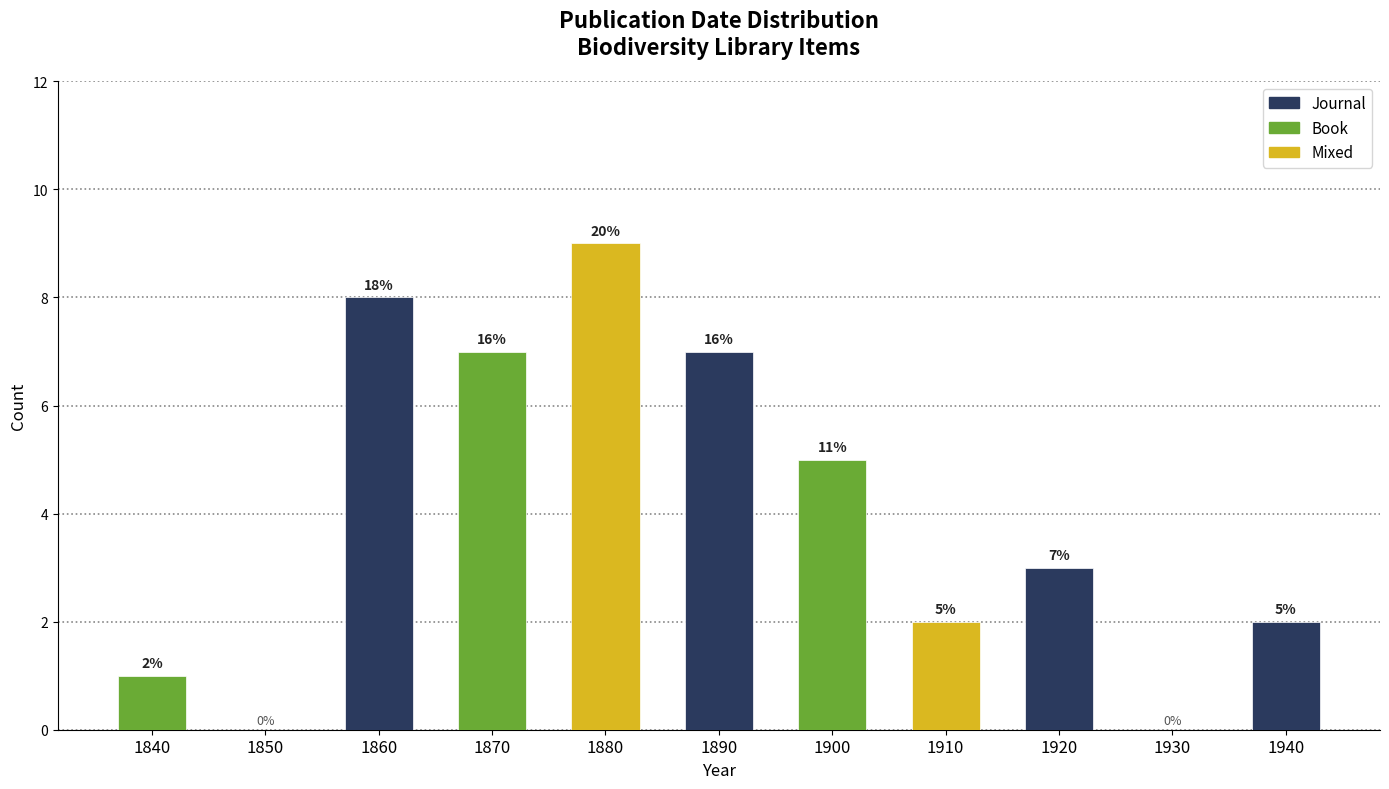

Reading left to right, what are all the values shown in this chart?

1840=1	1850=0	1860=8	1870=7	1880=9	1890=7	1900=5	1910=2	1920=3	1930=0	1940=2